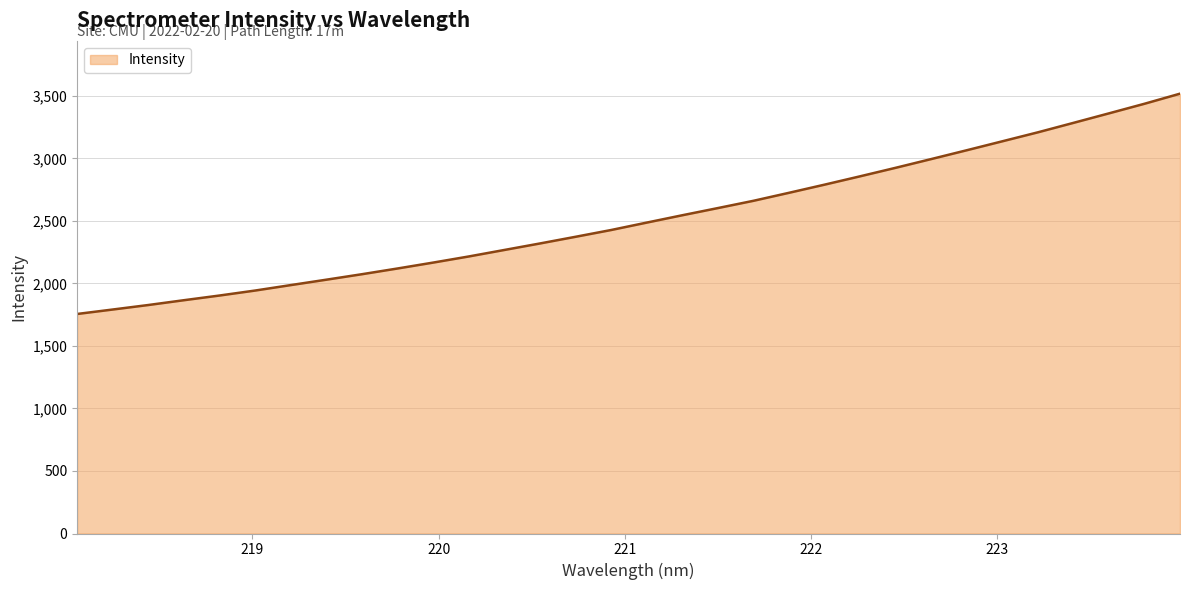

Does the chart have visible grid lines?

Yes